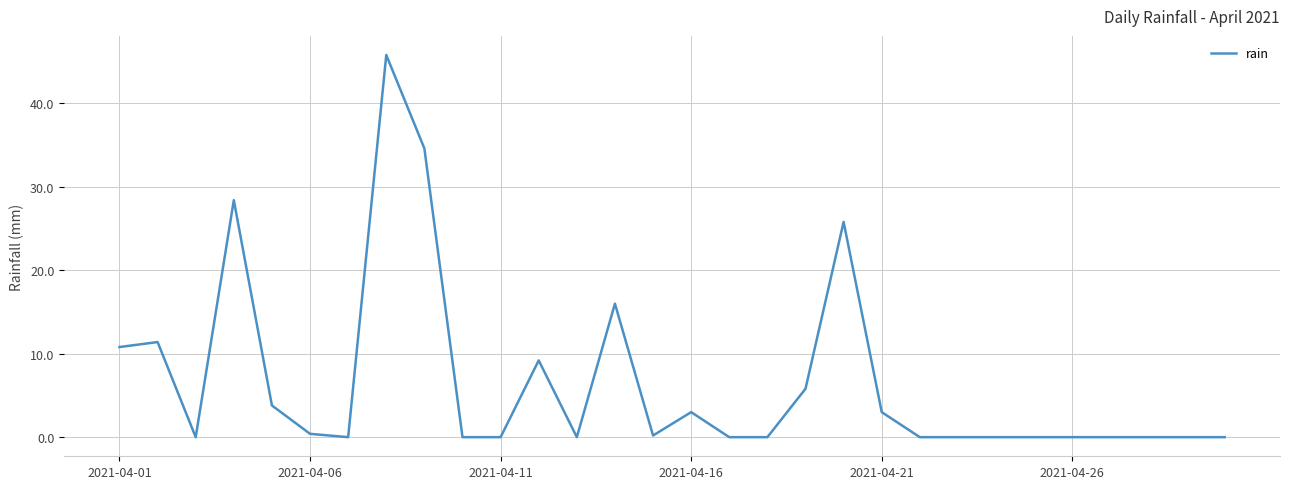

What is the difference between the maximum and minimum values?

45.8